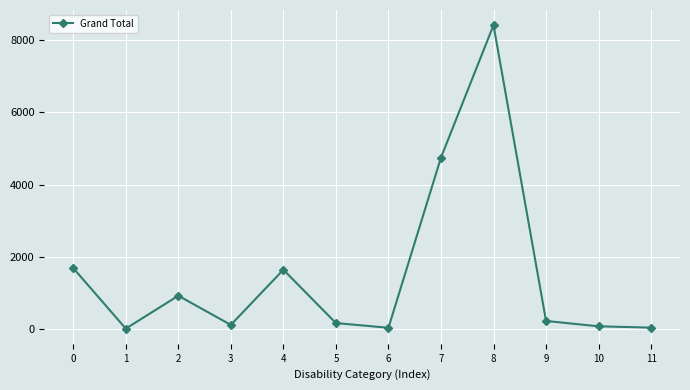

Is it true that the value at 3 is 124?

True